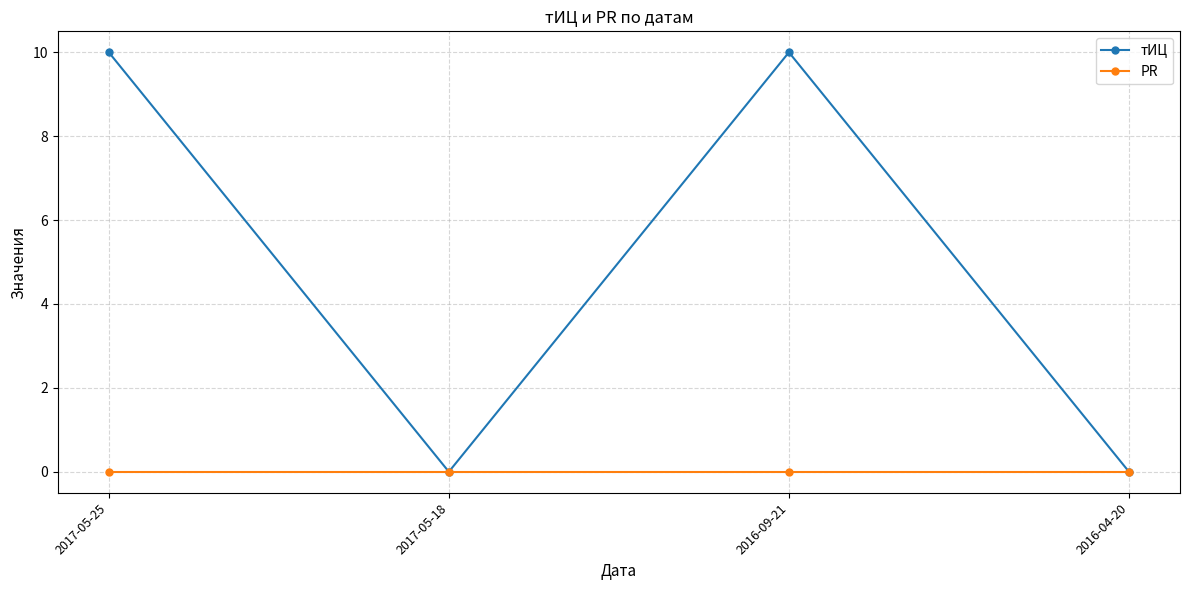

Which series has the largest range (max minus min)?

тИЦ